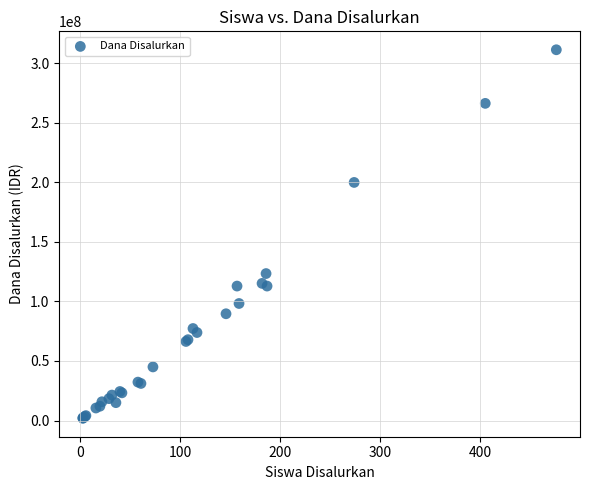

What Y value in the scatter plot is closest to 156562500?

123375000